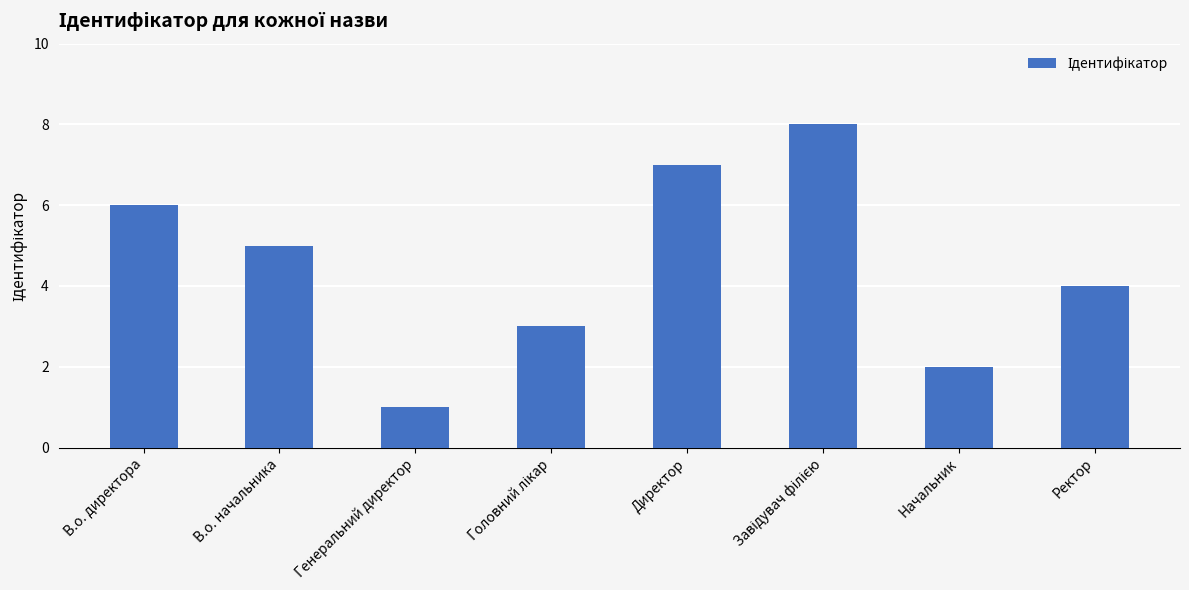

What is the label of the 2nd bar from the left?

В.о. начальника